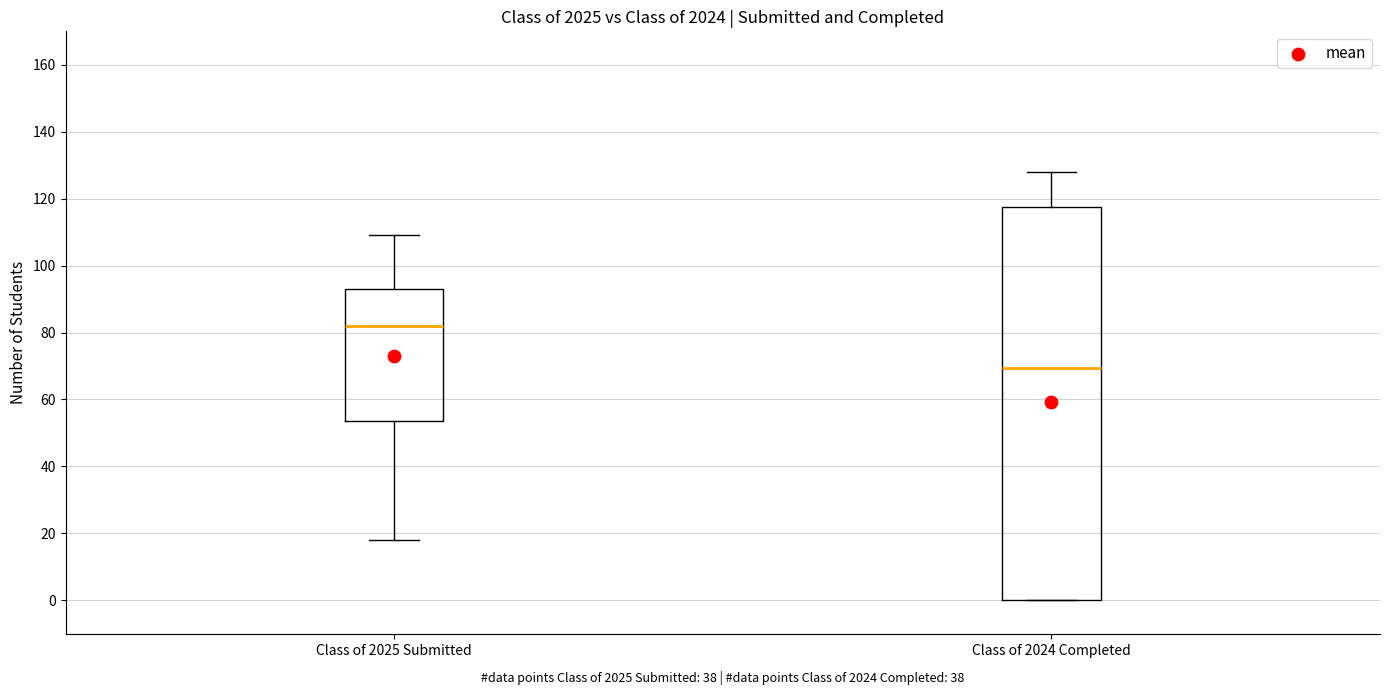

Which box is the tallest, from its lower edge to its upper edge?

Class of 2024 Completed